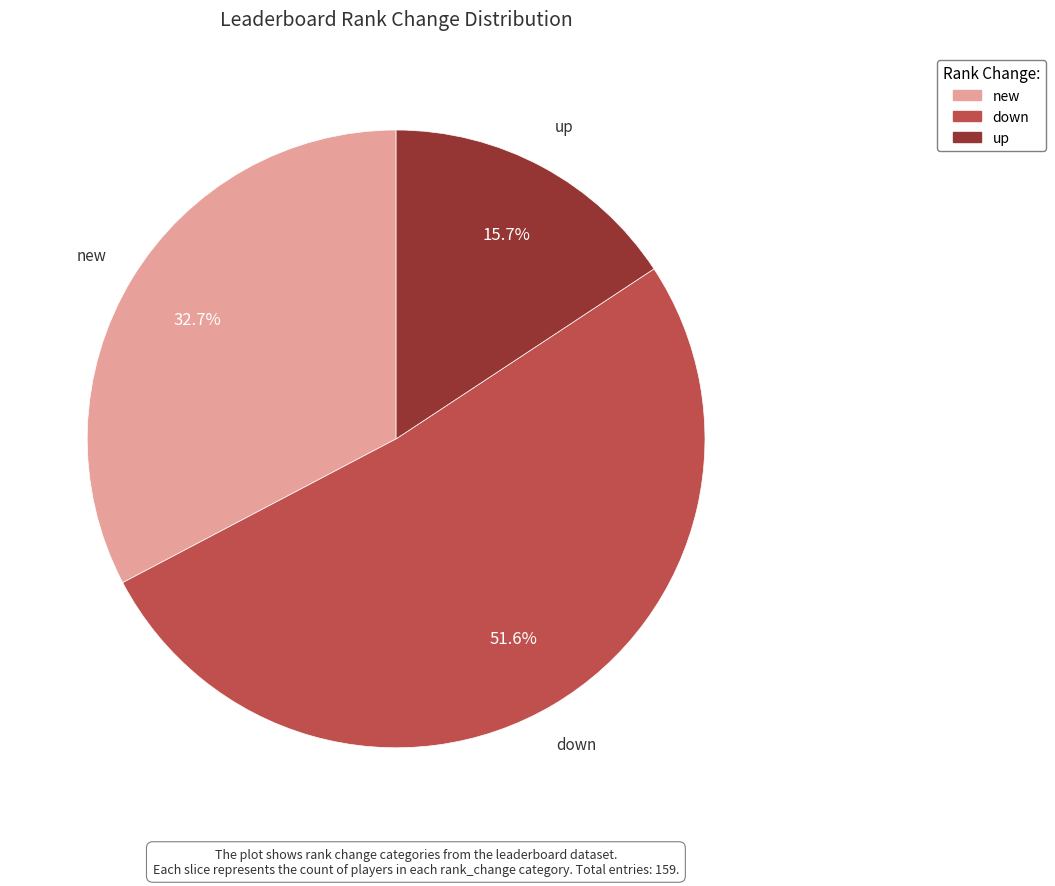

How many slices are in this pie chart?

3